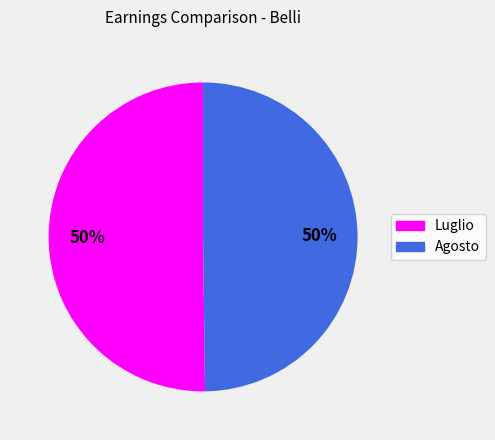

True or false: Luglio accounts for 50% of the total.

True